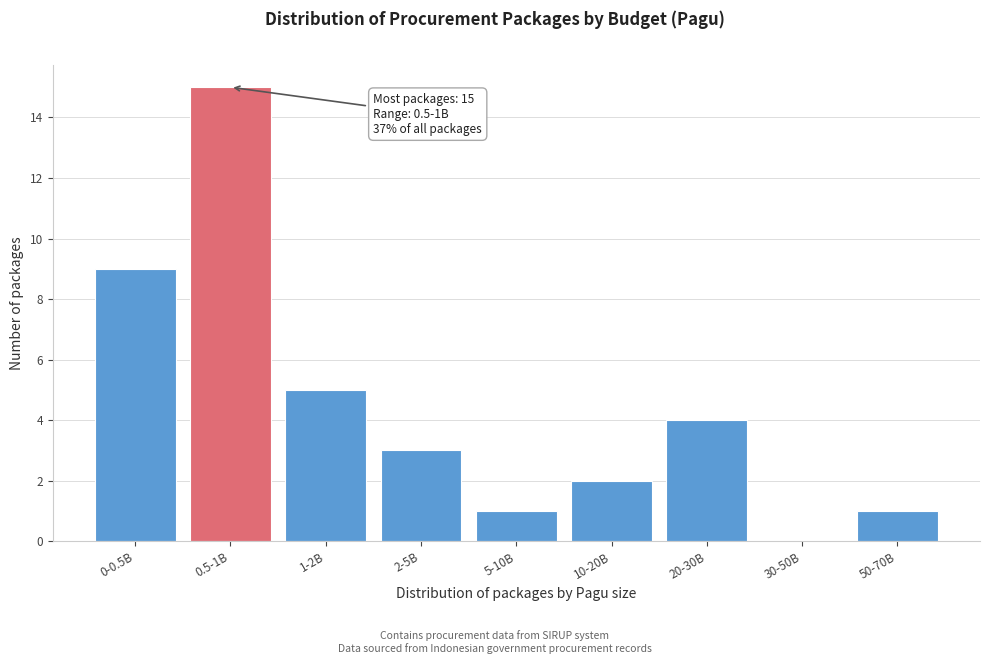

Reading left to right, list all the values displayed in this chart.

0-0.5B=9	0.5-1B=15	1-2B=5	2-5B=3	5-10B=1	10-20B=2	20-30B=4	30-50B=0	50-70B=1